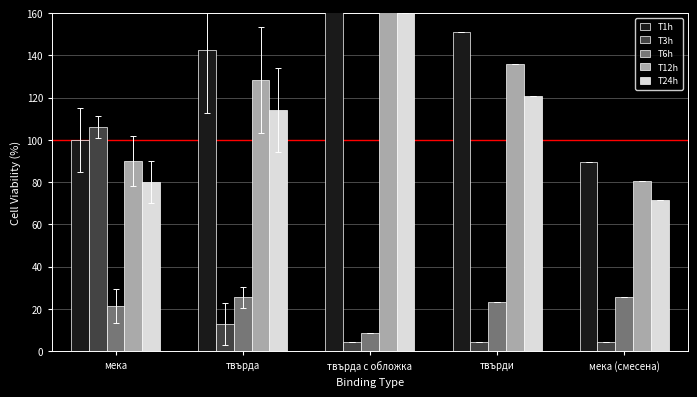

What is the approximate value of T24h at мека?

80.0